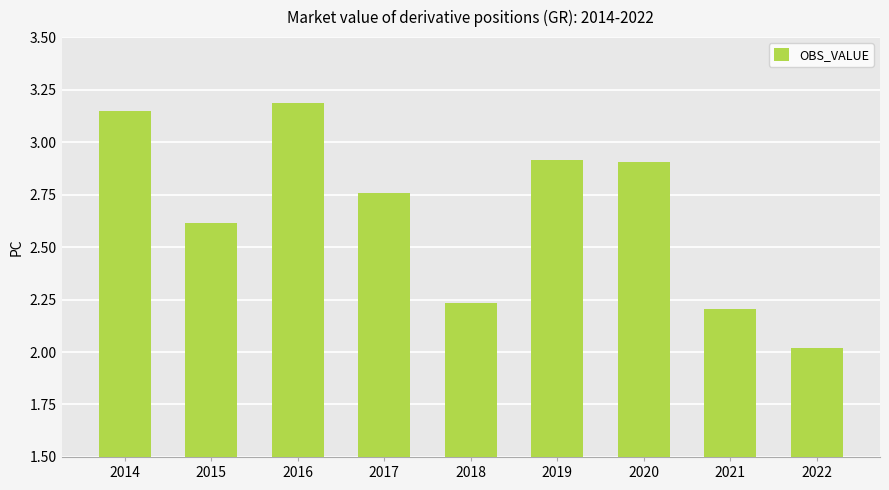

What is the sum of the values at 2015 and 2017?

5.4